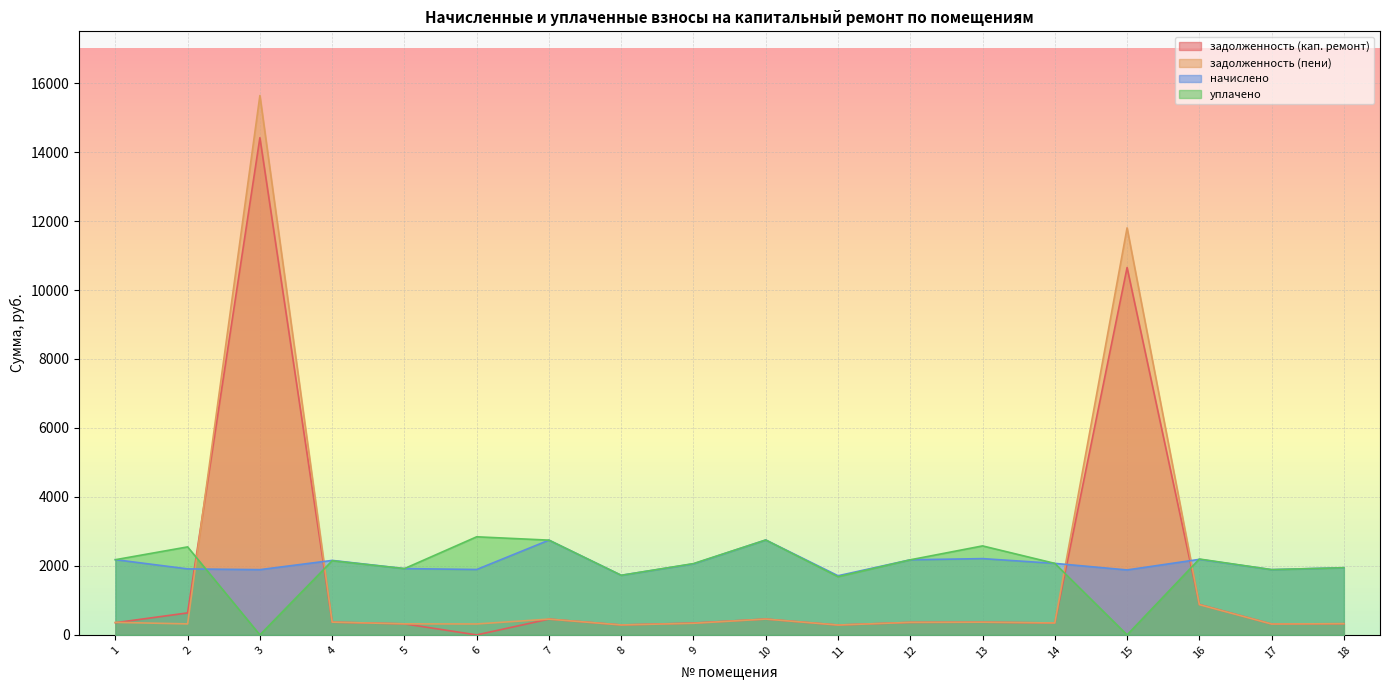

List the series in order of their overall mean, lowest first.

задолженность (кап. ремонт), задолженность (пени), уплачено, начислено